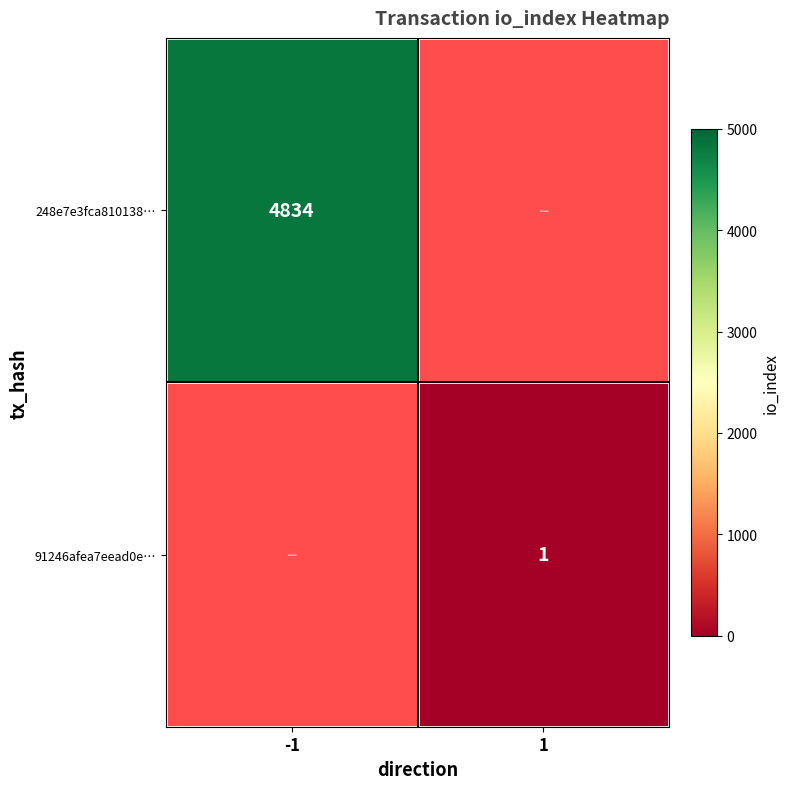

Is it true that 248e7e3fca810138… equals 4834 at -1?

True